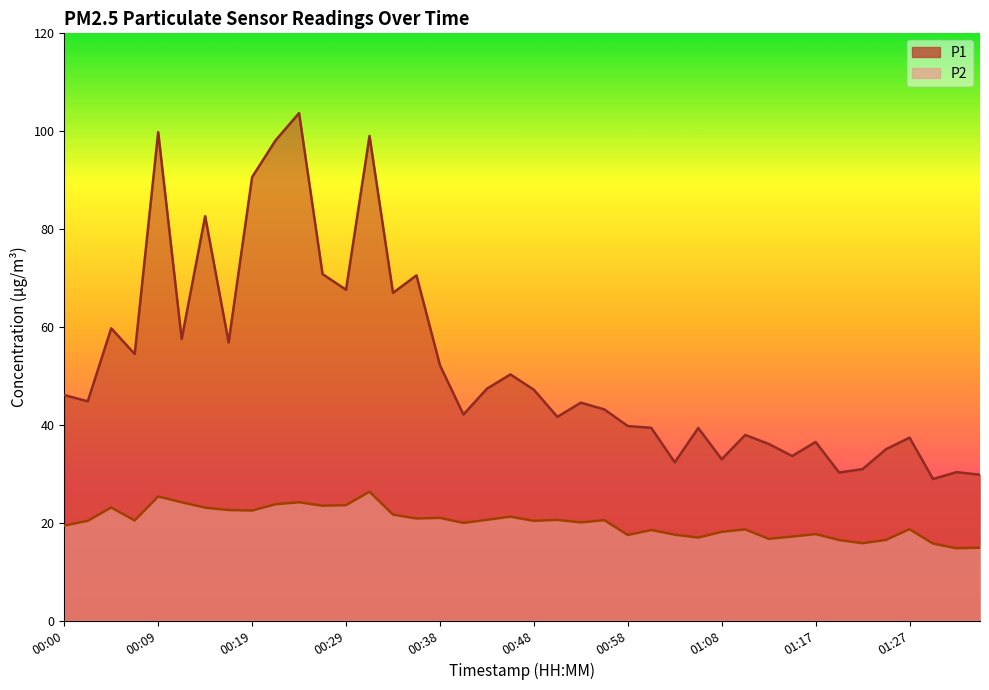

True or false: P1 and P2 cross at least once.

False